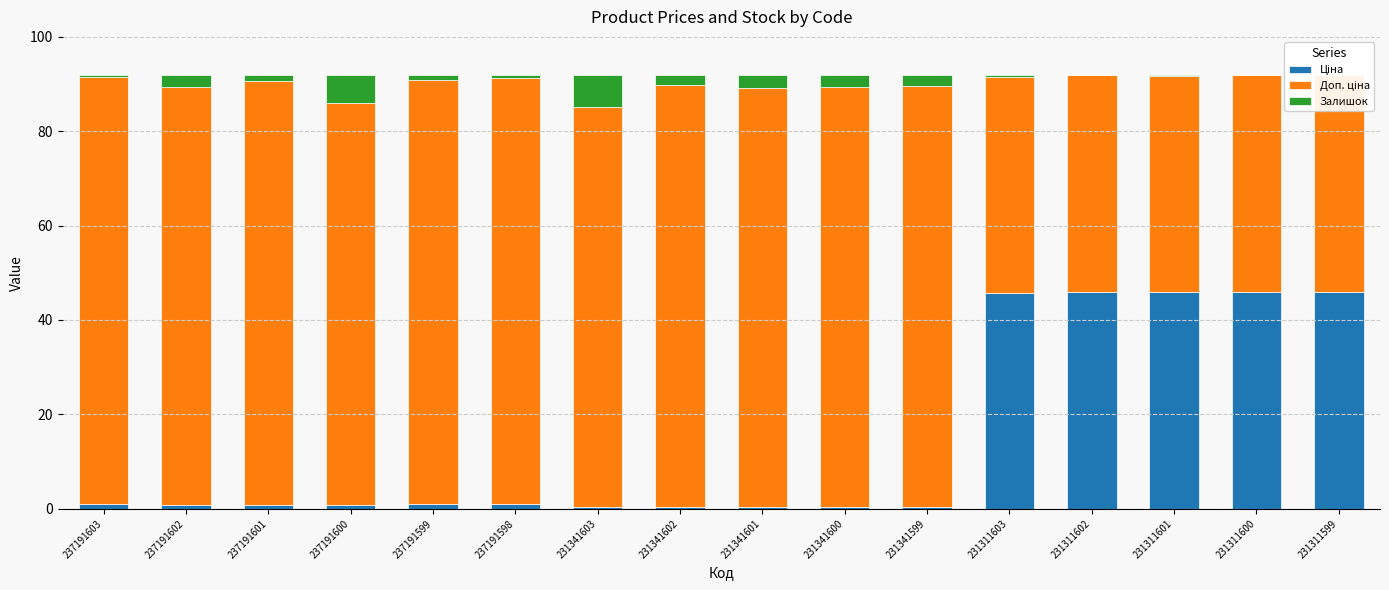

Are the bars grouped side by side (vs. stacked)?

No